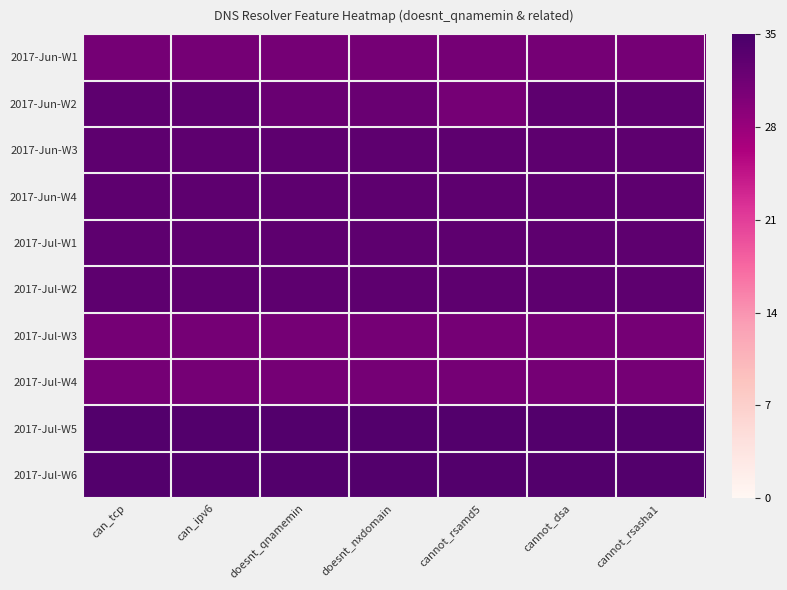

Which series has the largest total across all categories?

2017-Jul-W5